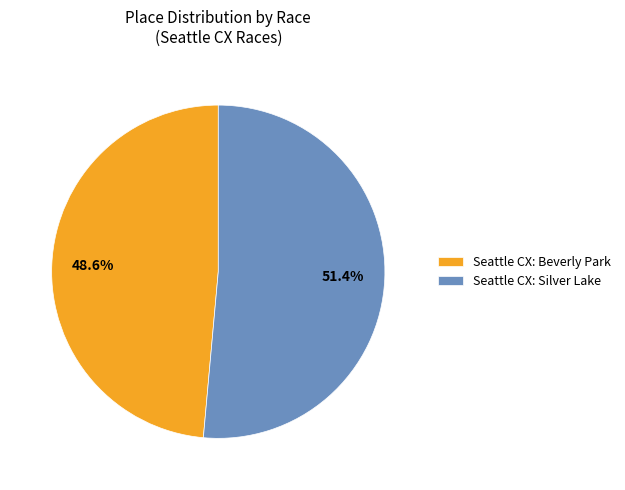

Is there a majority slice in this chart?

Yes